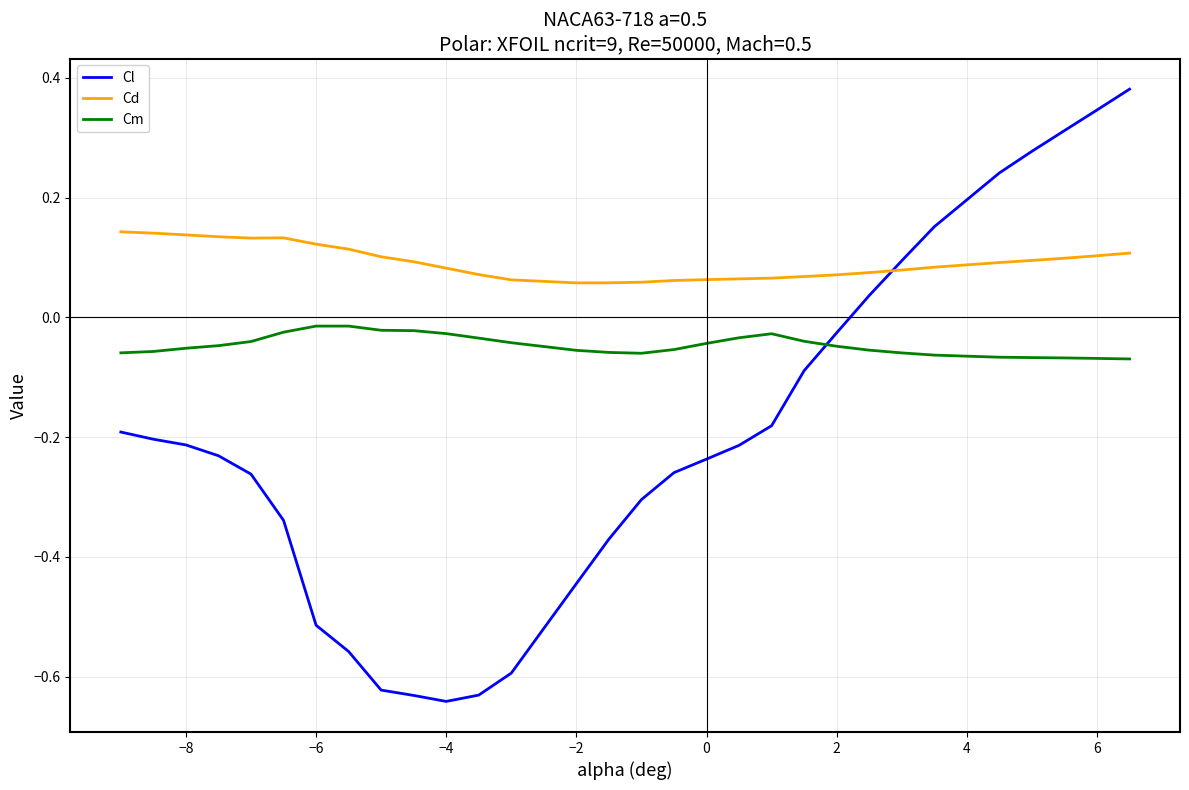

Which series has the widest spread of values?

Cl